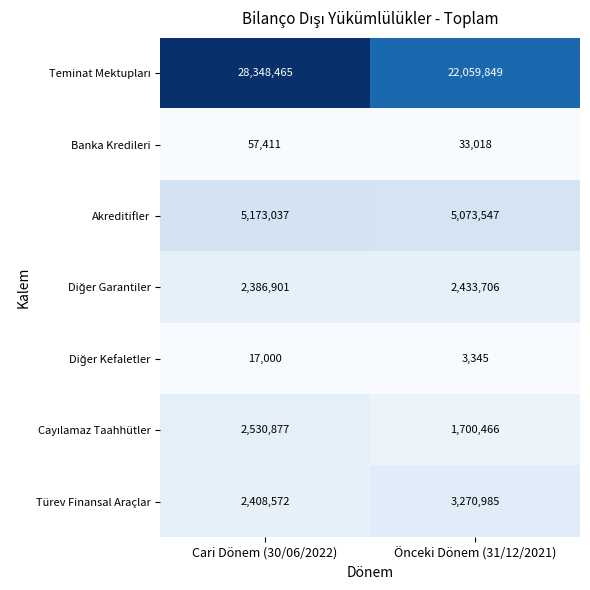

What is the spread (max minus min) of values at Cari Dönem (30/06/2022)?

28331465